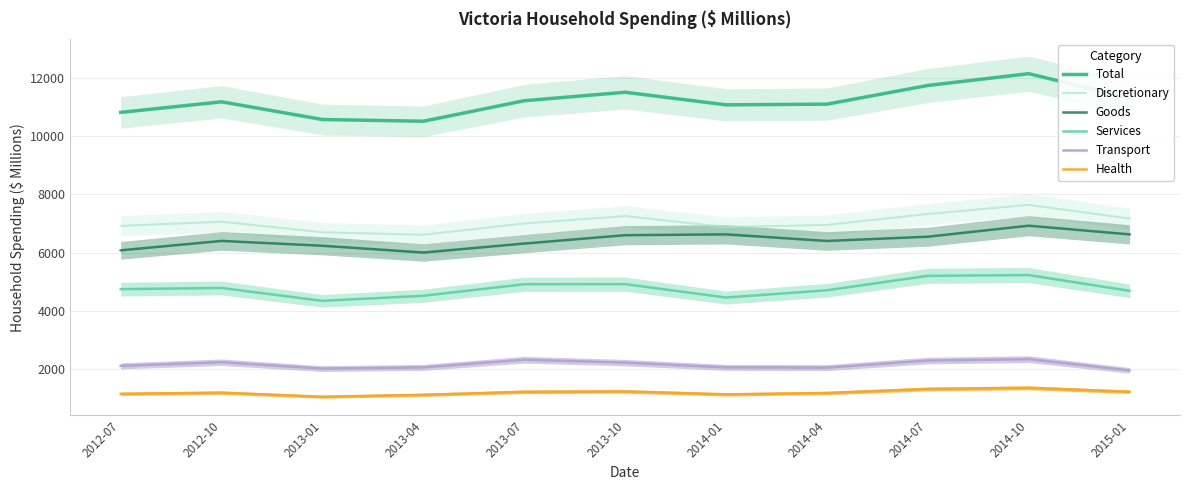

Which has a higher value, 2013-01 or 2014-04?

2014-04